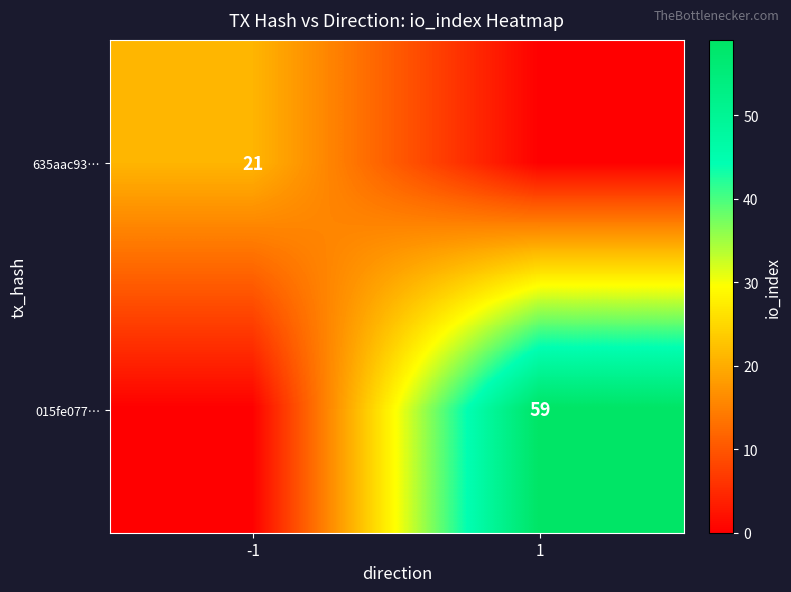

What is the spread (max minus min) of values at -1?

21